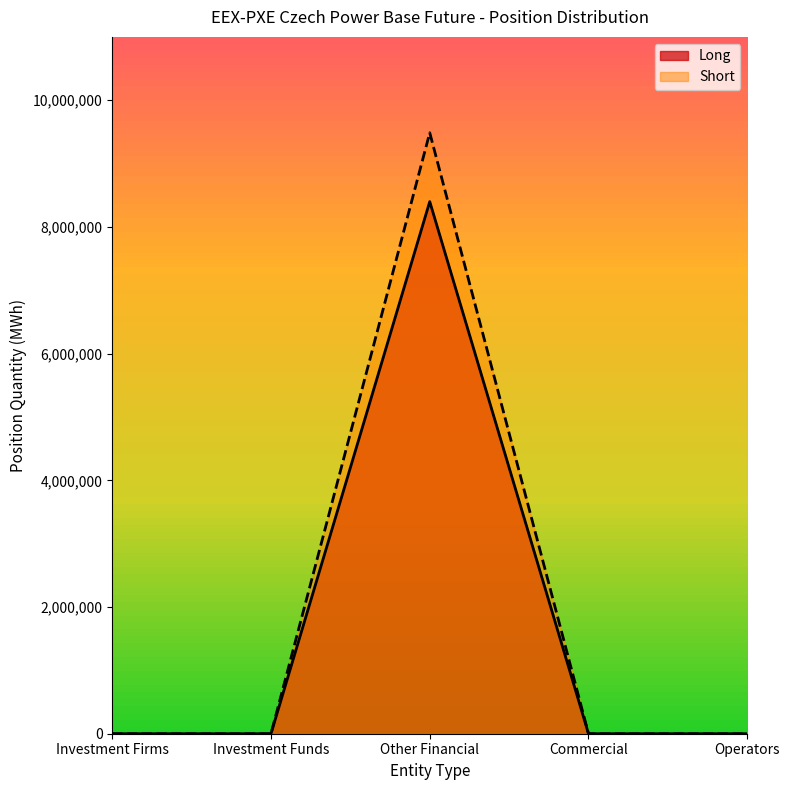

What are all the series names shown in the legend?

Long, Short